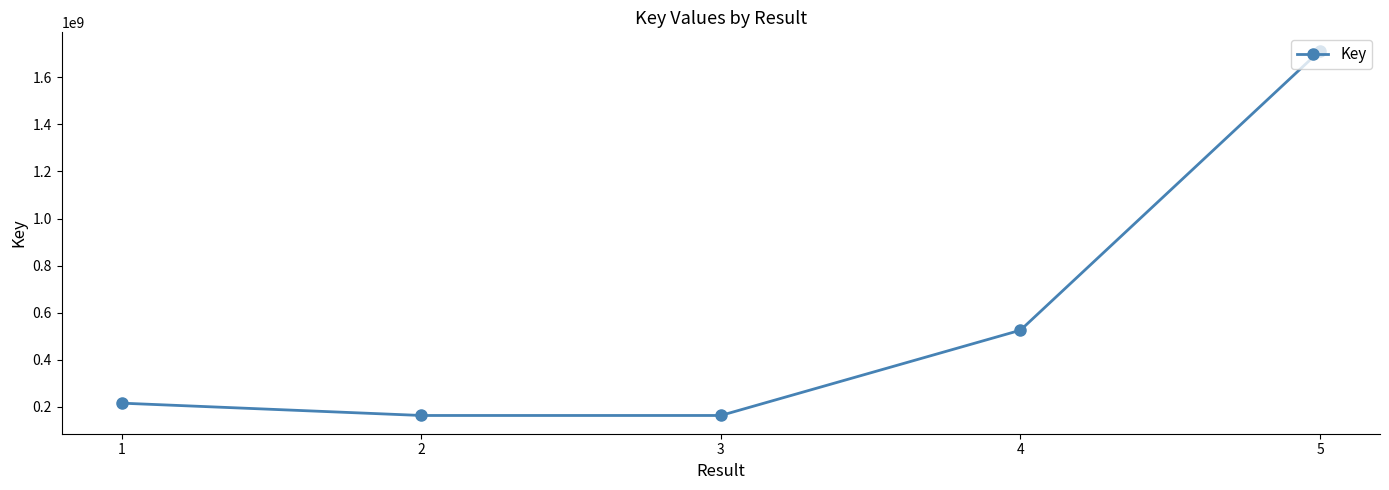

Is it true that the value at 5 is 2623639223?

False